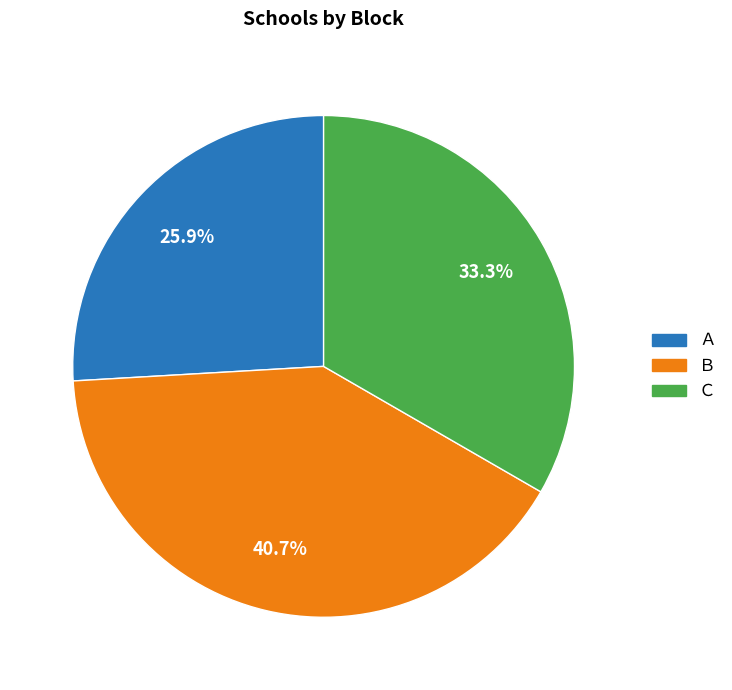

Do Ｃ and Ｂ together represent more than half of the pie?

Yes